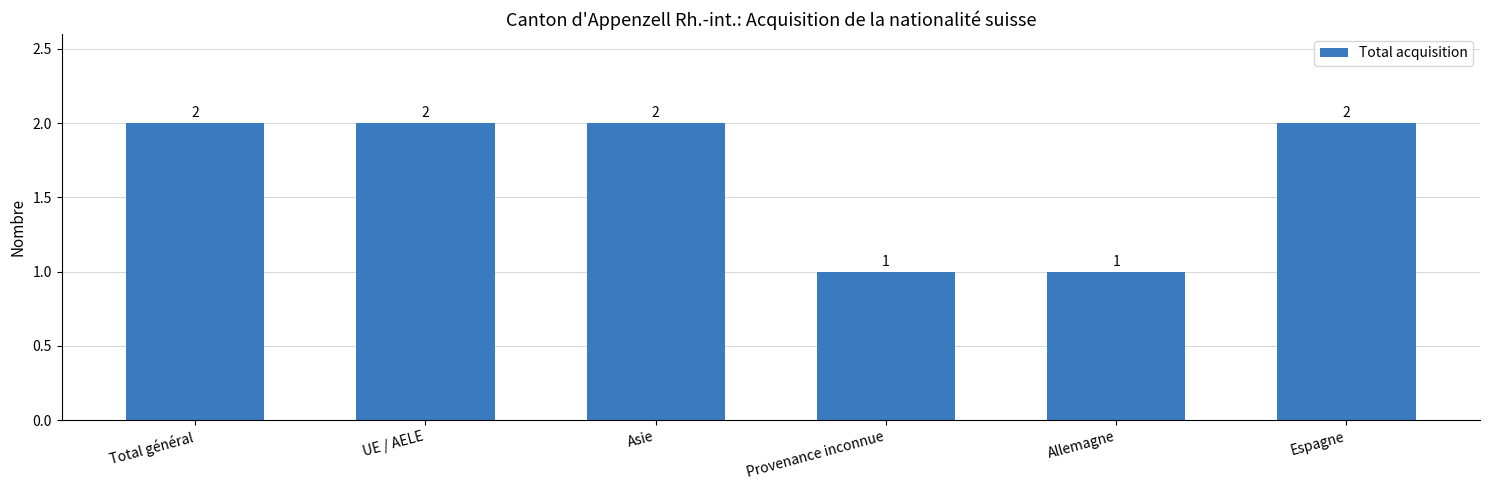

What is the label of the 2nd bar from the right?

Allemagne